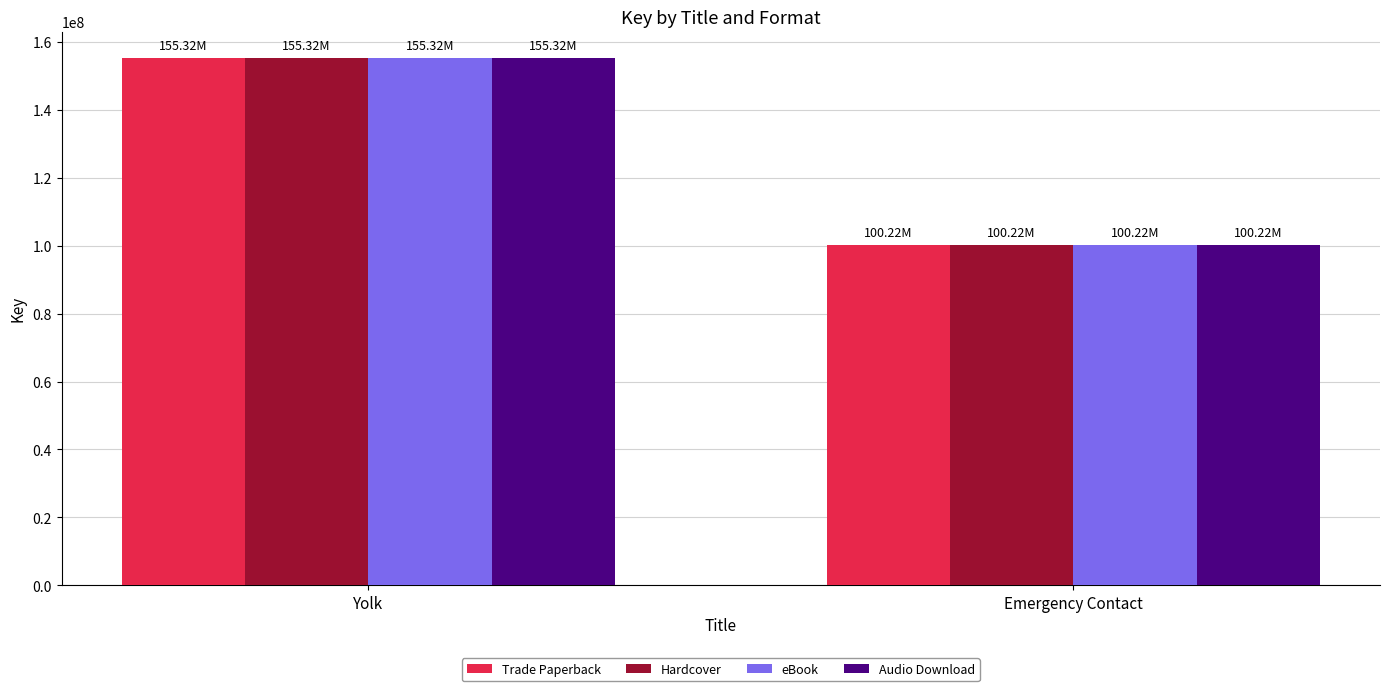

What is the difference between the maximum and minimum values in the Trade Paperback series?

55100470